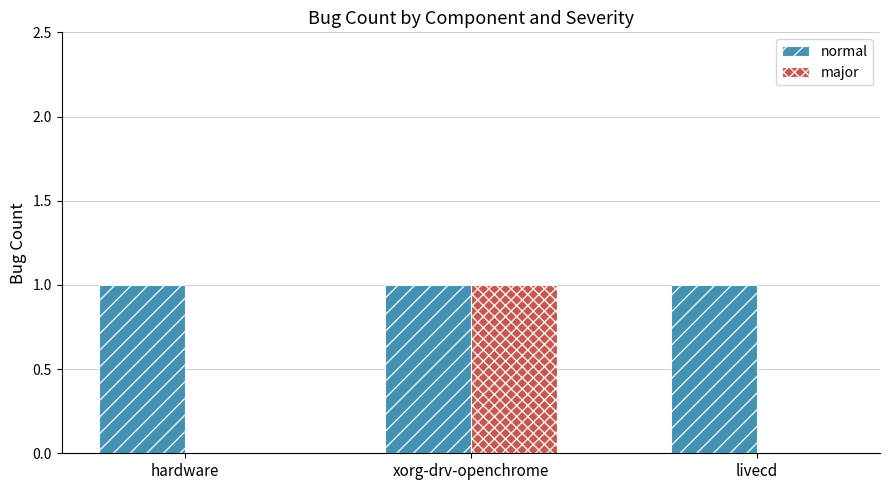

Reading left to right, list all the values displayed in this chart.

normal: hardware=1	xorg-drv-openchrome=1	livecd=1
major: hardware=0	xorg-drv-openchrome=1	livecd=0